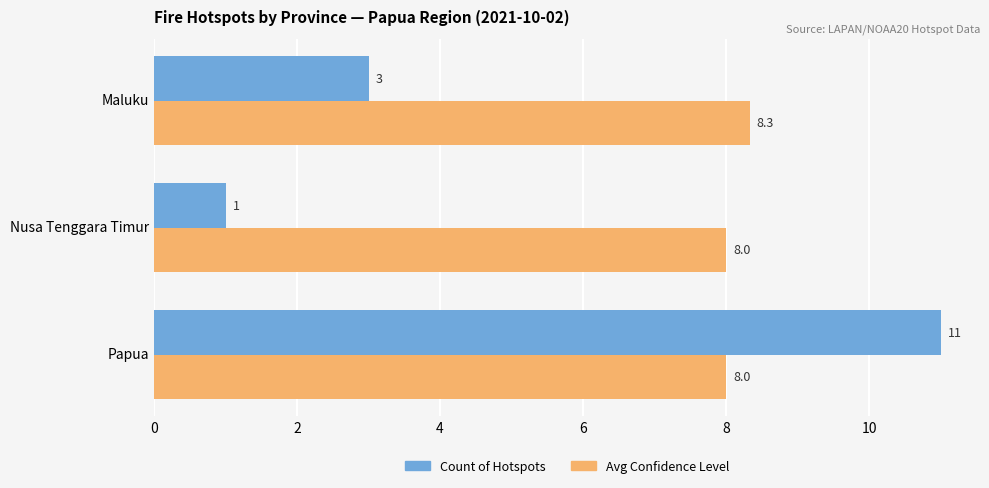

What are all the series names shown in the legend?

Count of Hotspots, Avg Confidence Level